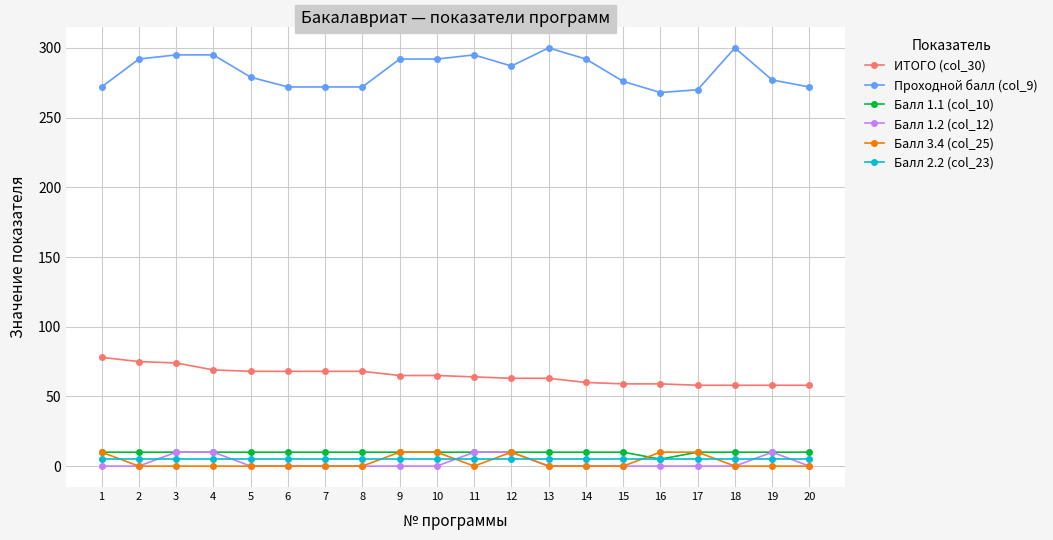

True or false: Балл 1.1 (col_10) has a value of 10 at 17.

True